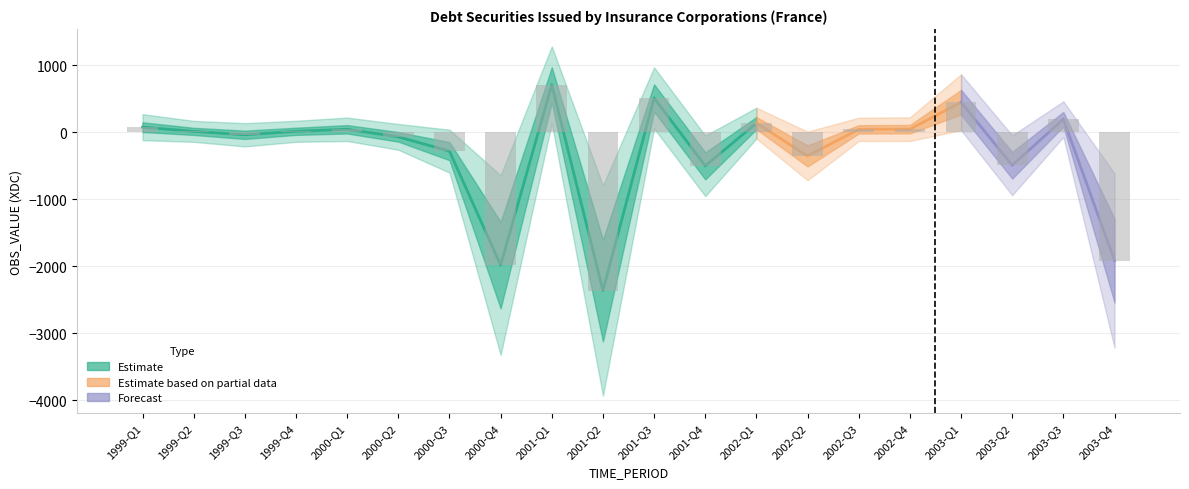

Reading left to right, what are all the values shown in this chart?

74	11	-40	12	42	-71	-284	-1986	706	-2366	510	-504	134	-356	41	44	446	-495	193	-1918